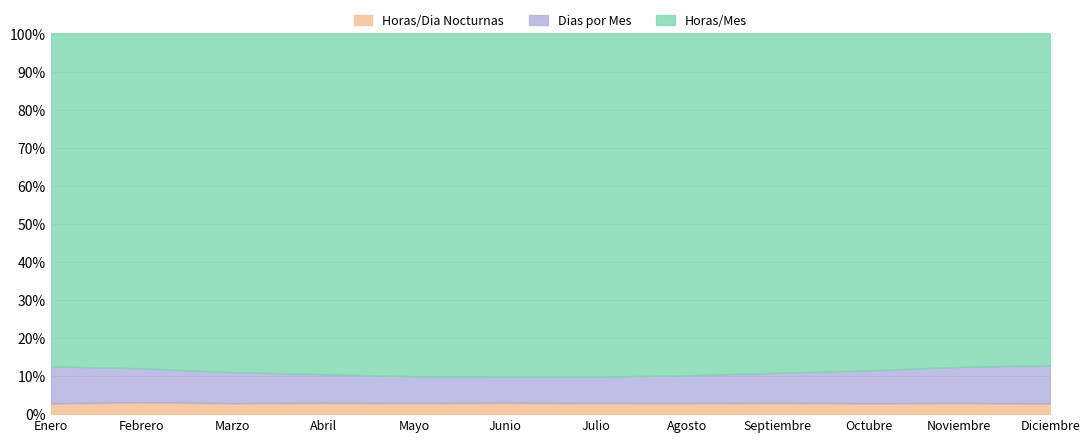

Does the chart have visible grid lines?

Yes